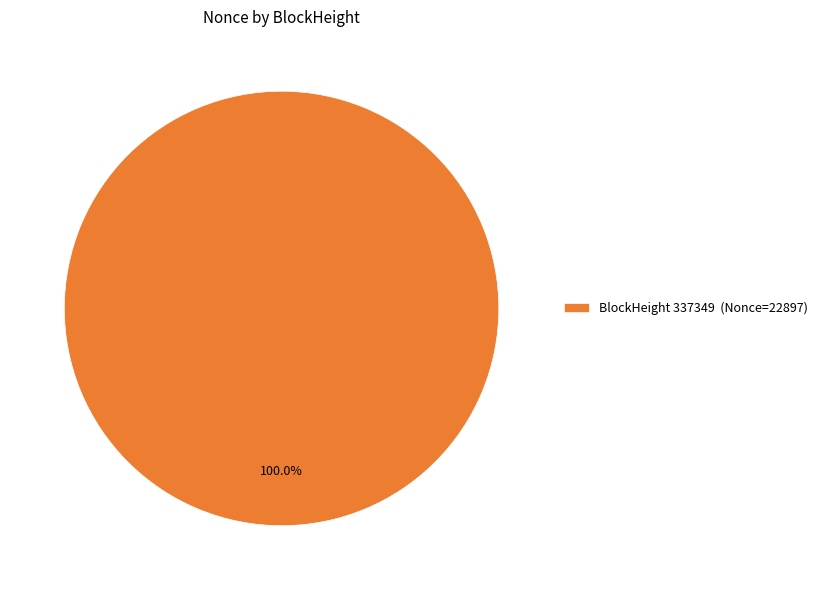

Rank the categories by value from highest to lowest.

BlockHeight 337349 (Nonce=22897)